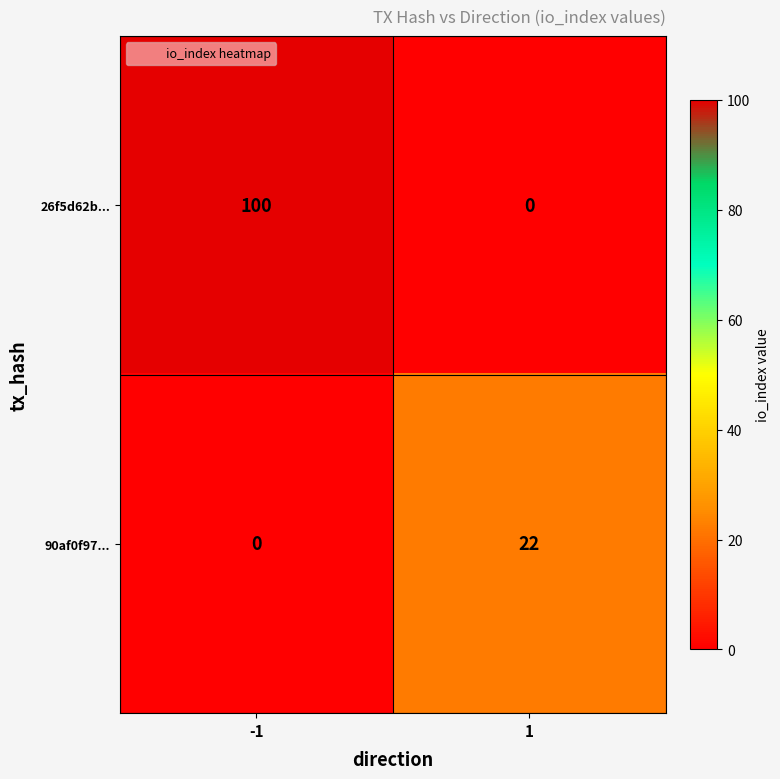

List the series in order of their peak value, lowest first.

90af0f97..., 26f5d62b...